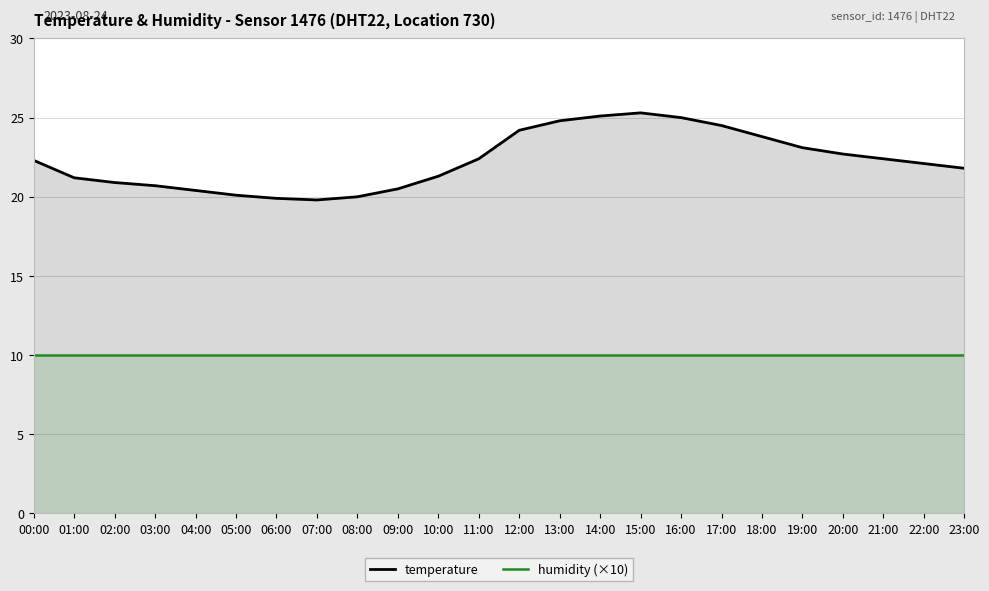

What is the difference between the second highest and second lowest values in the temperature series?

5.2